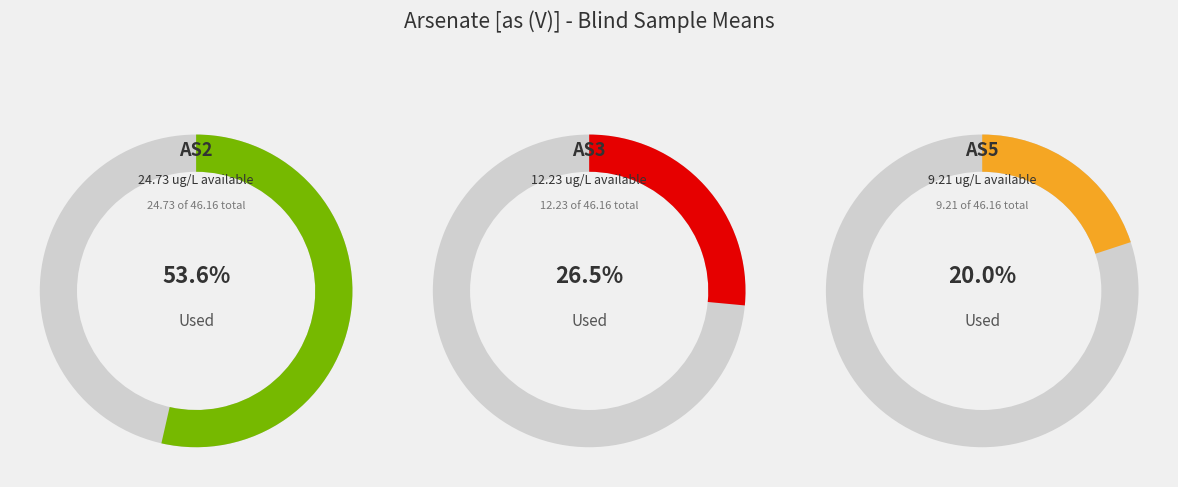

Which slice is the largest?

AS2